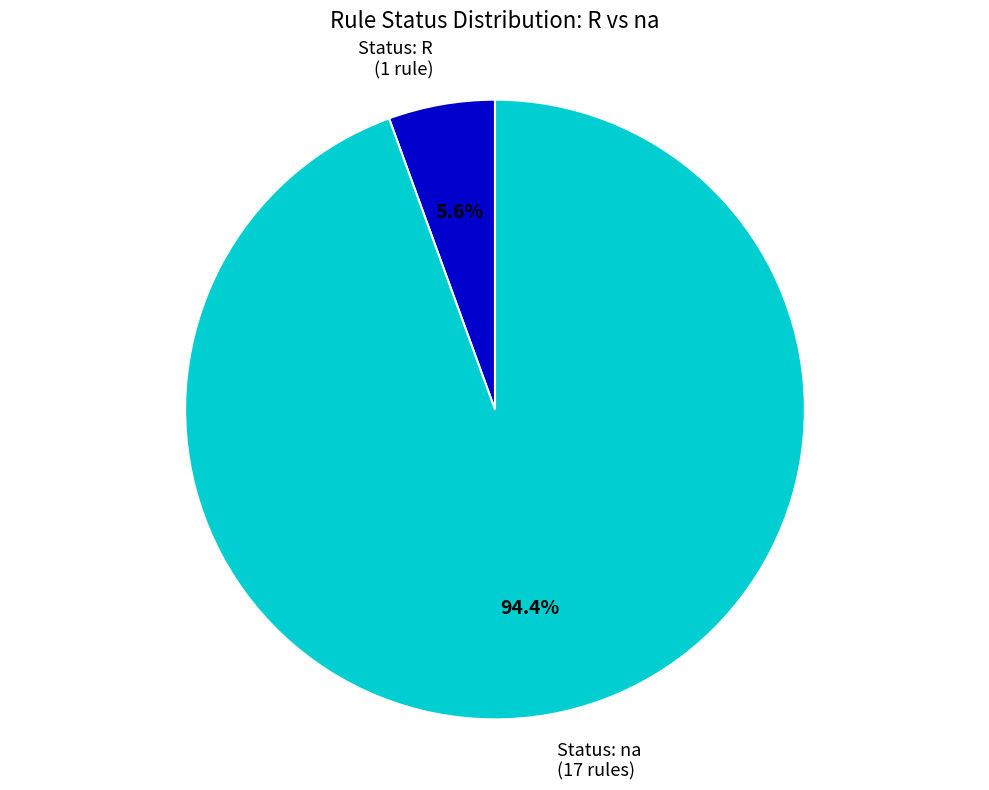

Count the number of slices in the pie.

2